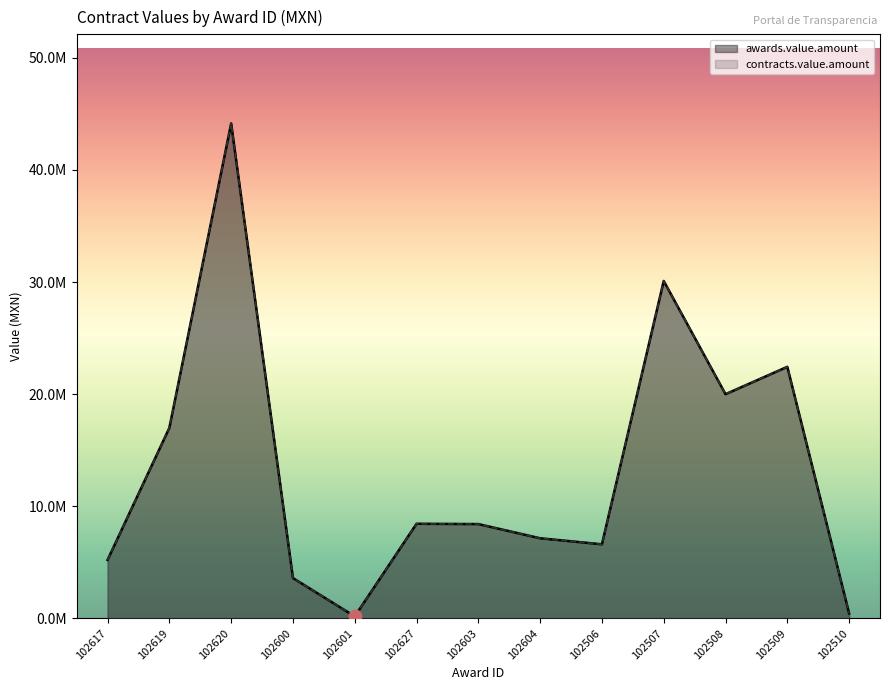

Is the value of awards.value.amount at 102507 greater than the value of contracts.value.amount at 102620?

No